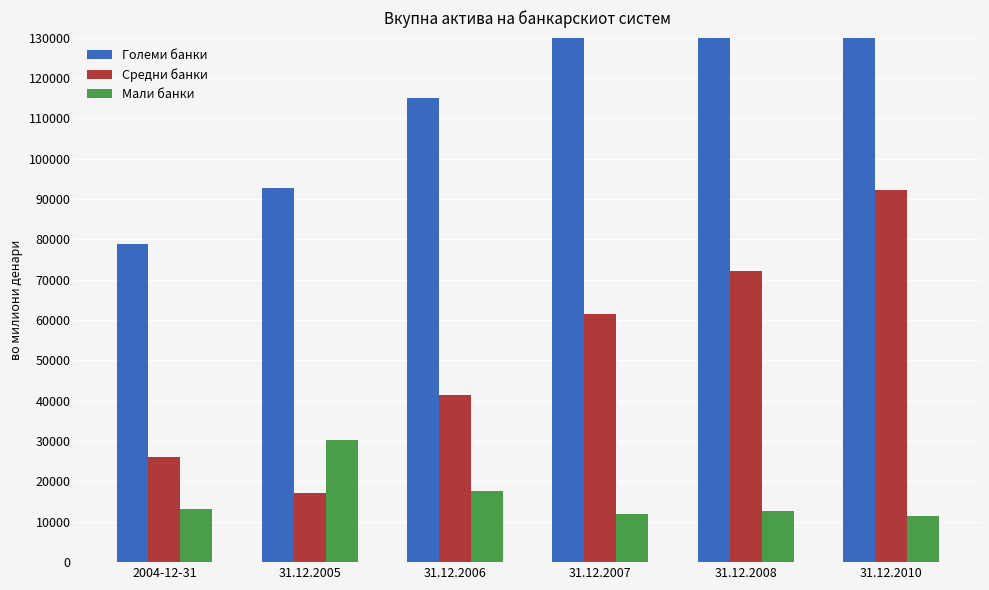

How many Големи банки values are between 92835 and 165798?

4